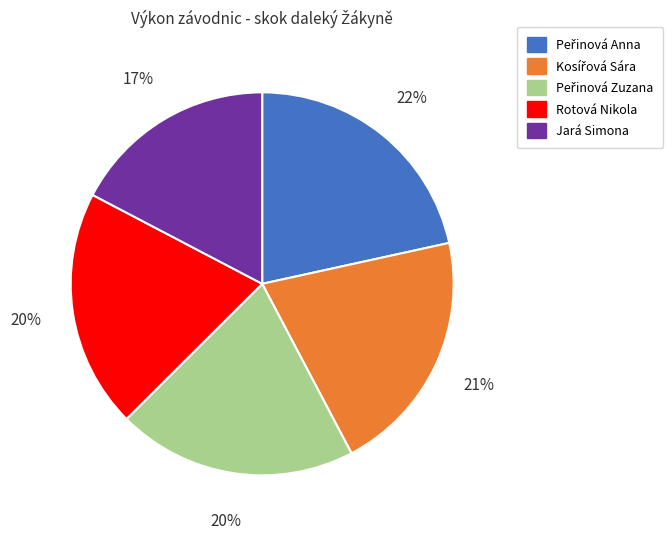

Does any single category account for the majority?

No